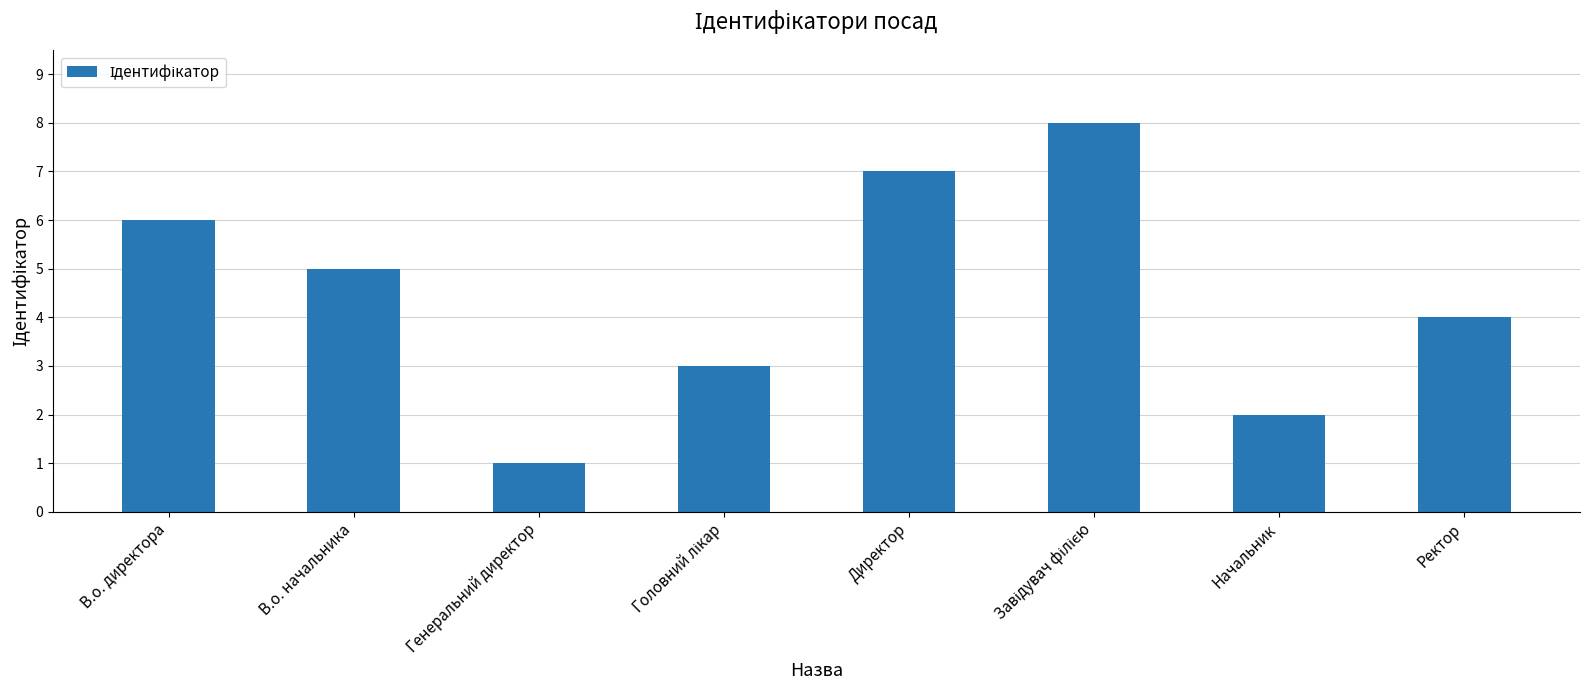

What is the smallest value displayed?

1